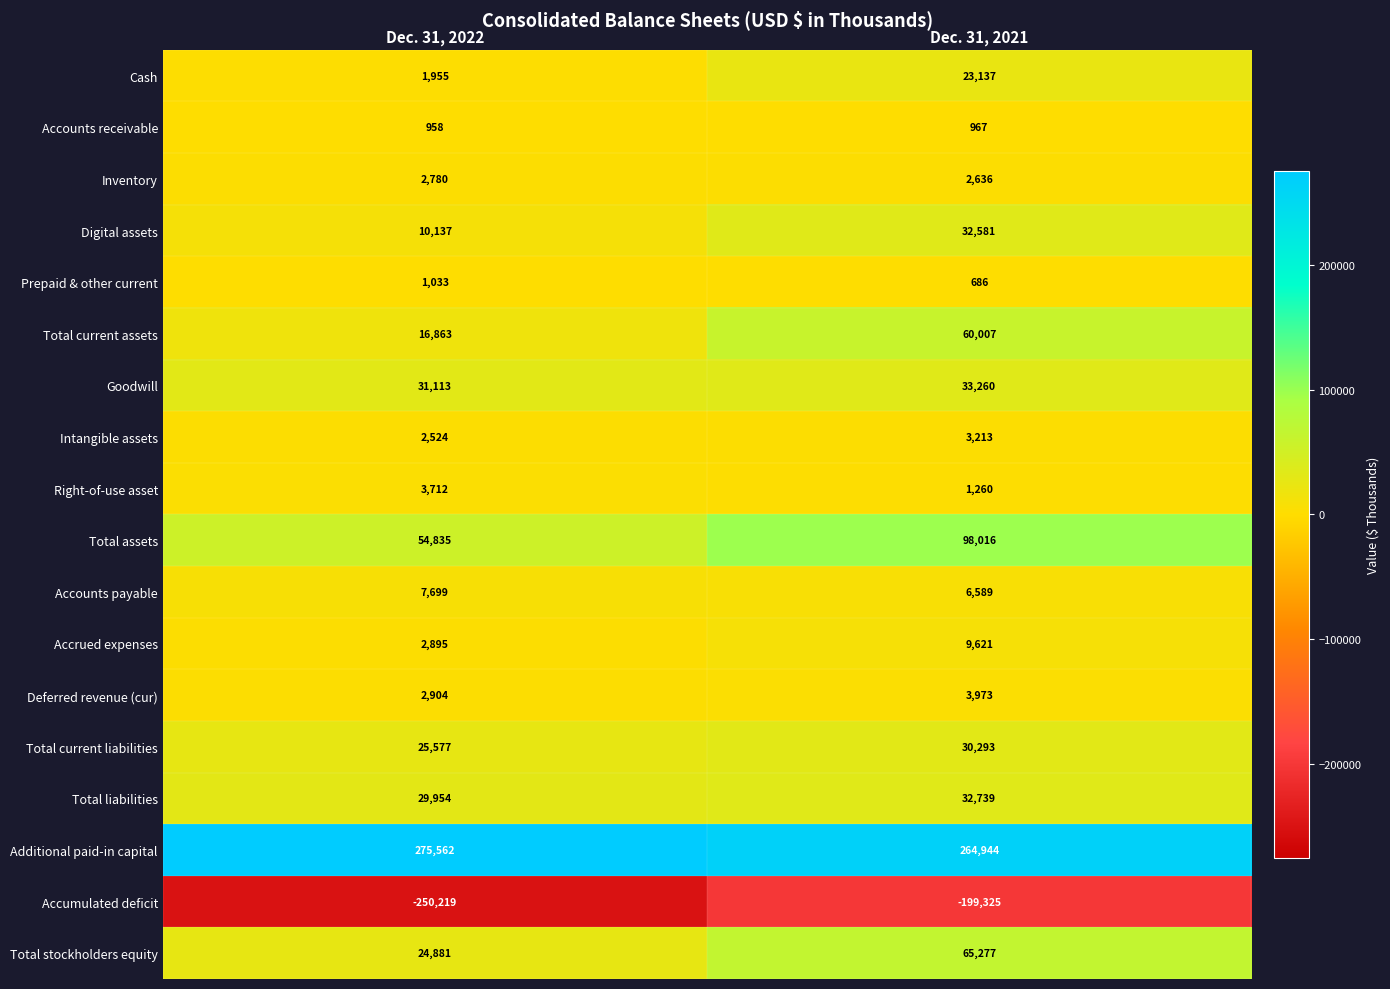

Between Dec. 31, 2022 and Dec. 31, 2021, which series saw the biggest shift?

Accumulated deficit